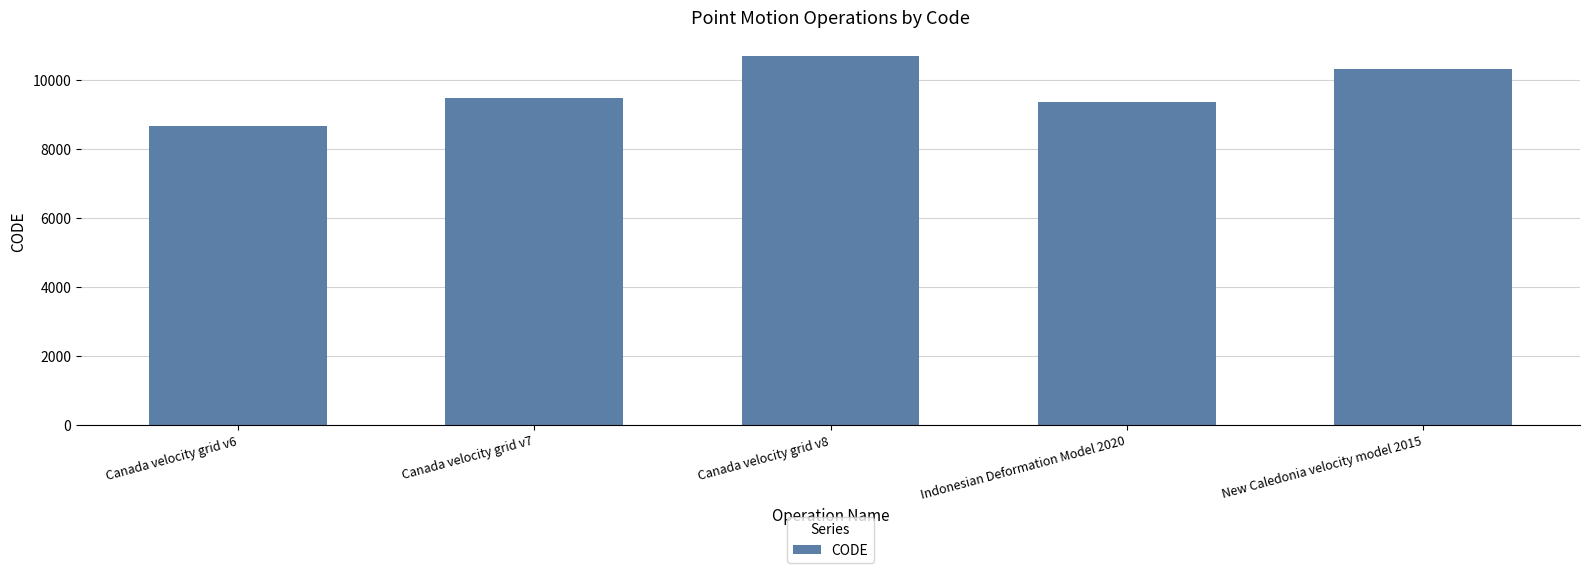

Does the chart contain stacked bars?

No